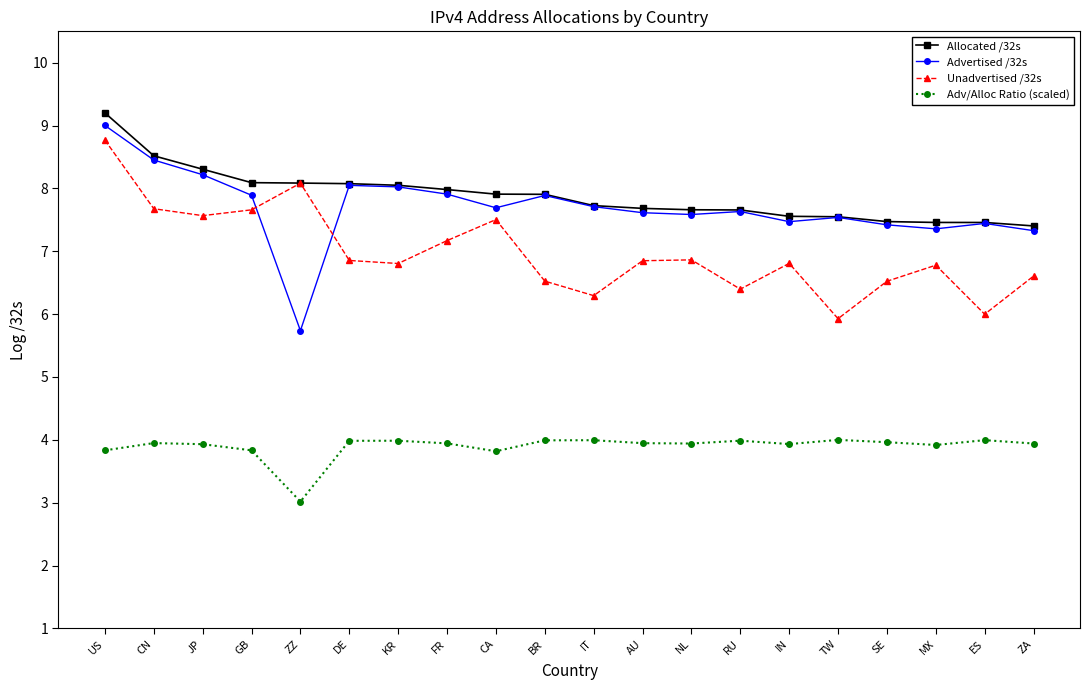

How many categories are shown in the chart?

20